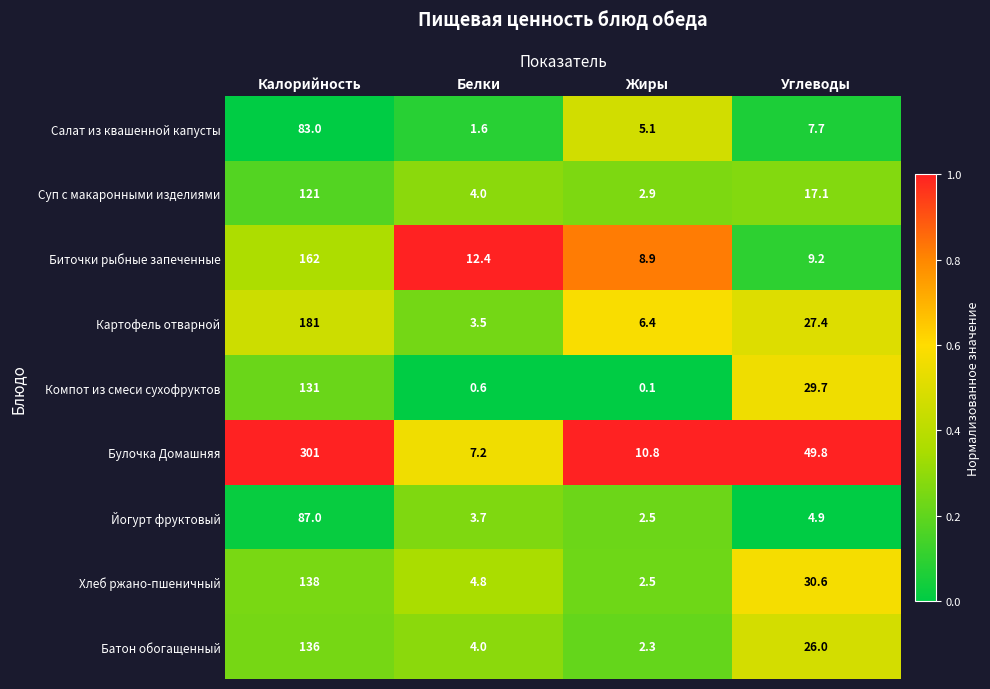

What is the maximum value shown in the chart?

301.0